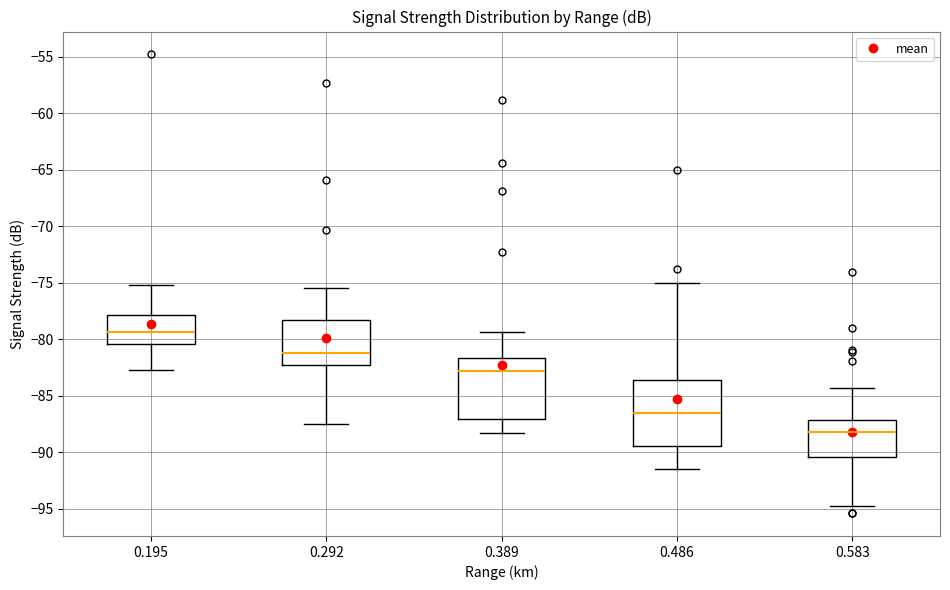

Where is the lower edge of the box at x = 0.486 on the y-axis? The values are not printed on the chart, so give them approximately, as read against the axis.

-89.5